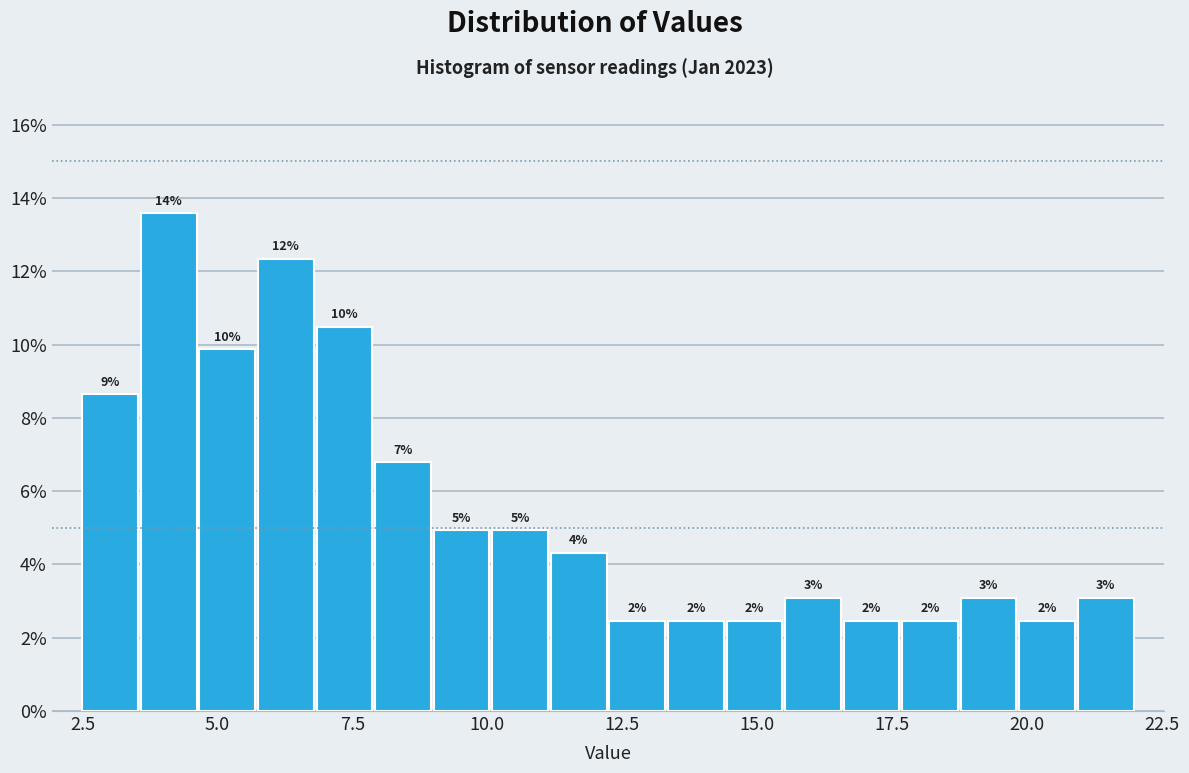

Read against the x-axis, roughly where is the centre of the tallest bar?

4.0